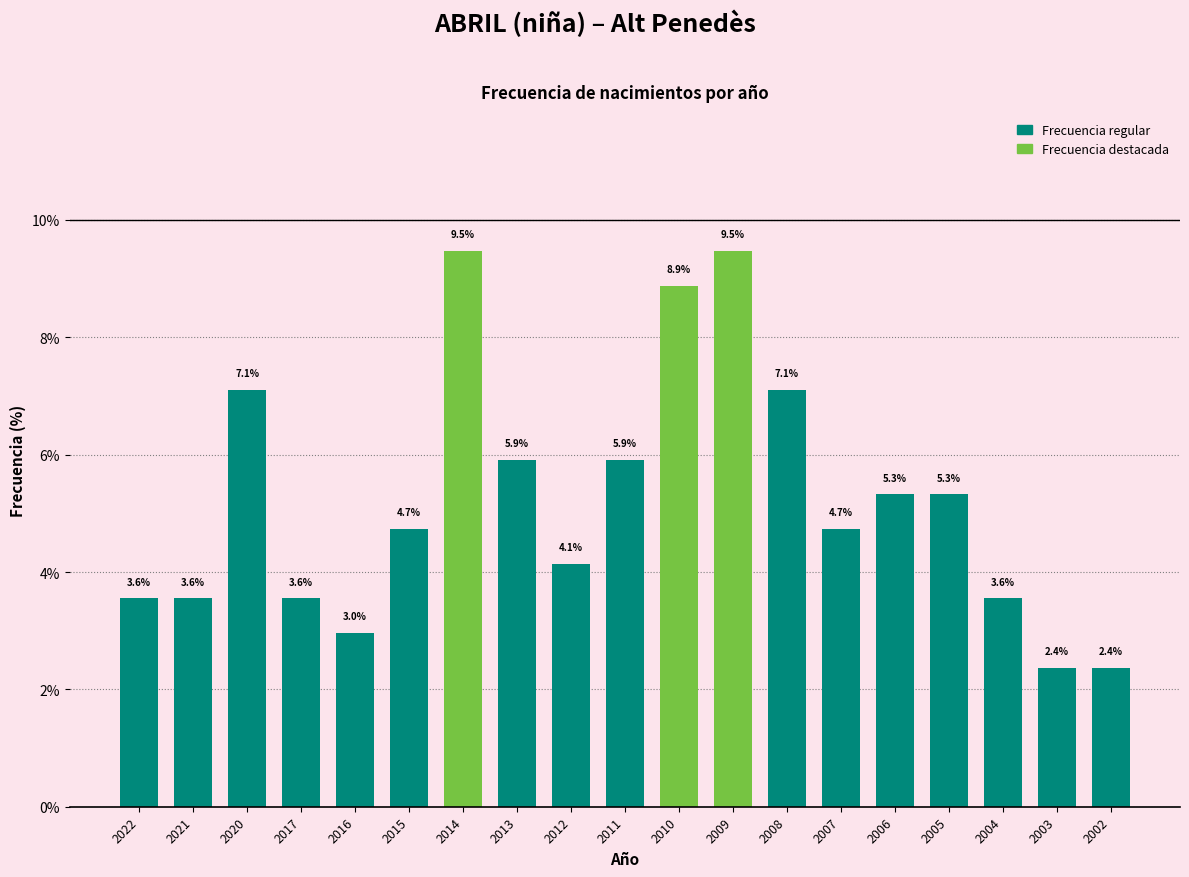

Reading right to left, extract all data points from this chart.

2002=2.4	2003=2.4	2004=3.6	2005=5.3	2006=5.3	2007=4.7	2008=7.1	2009=9.5	2010=8.9	2011=5.9	2012=4.1	2013=5.9	2014=9.5	2015=4.7	2016=3.0	2017=3.6	2020=7.1	2021=3.6	2022=3.6